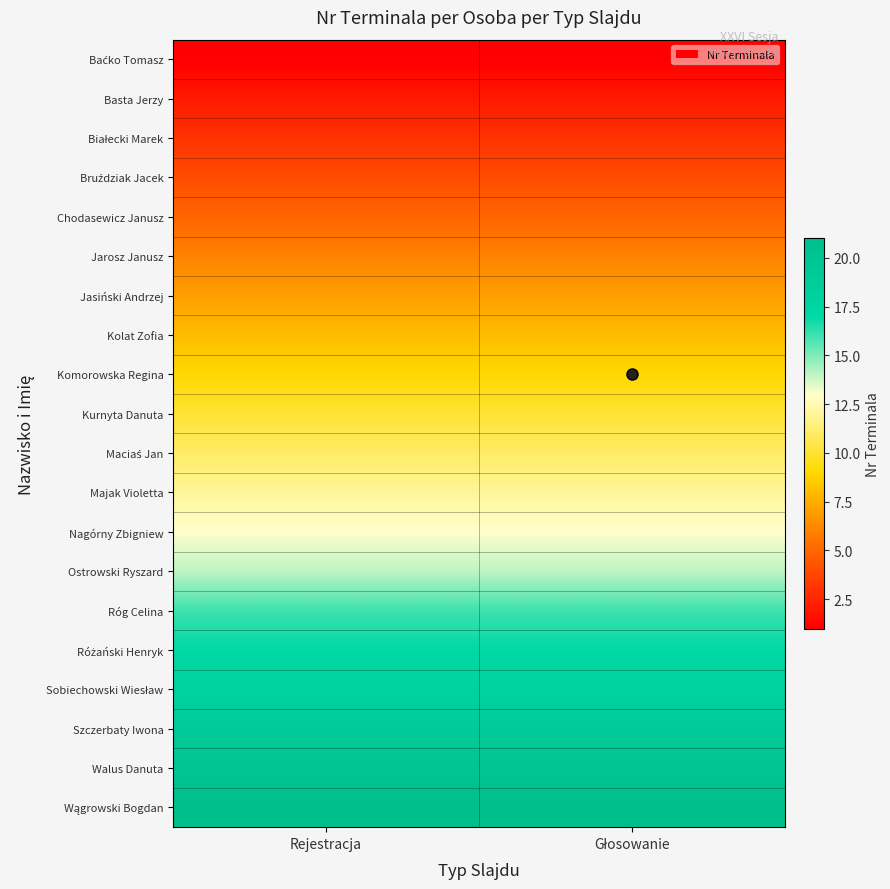

What is the total value across all series at Głosowanie?

216